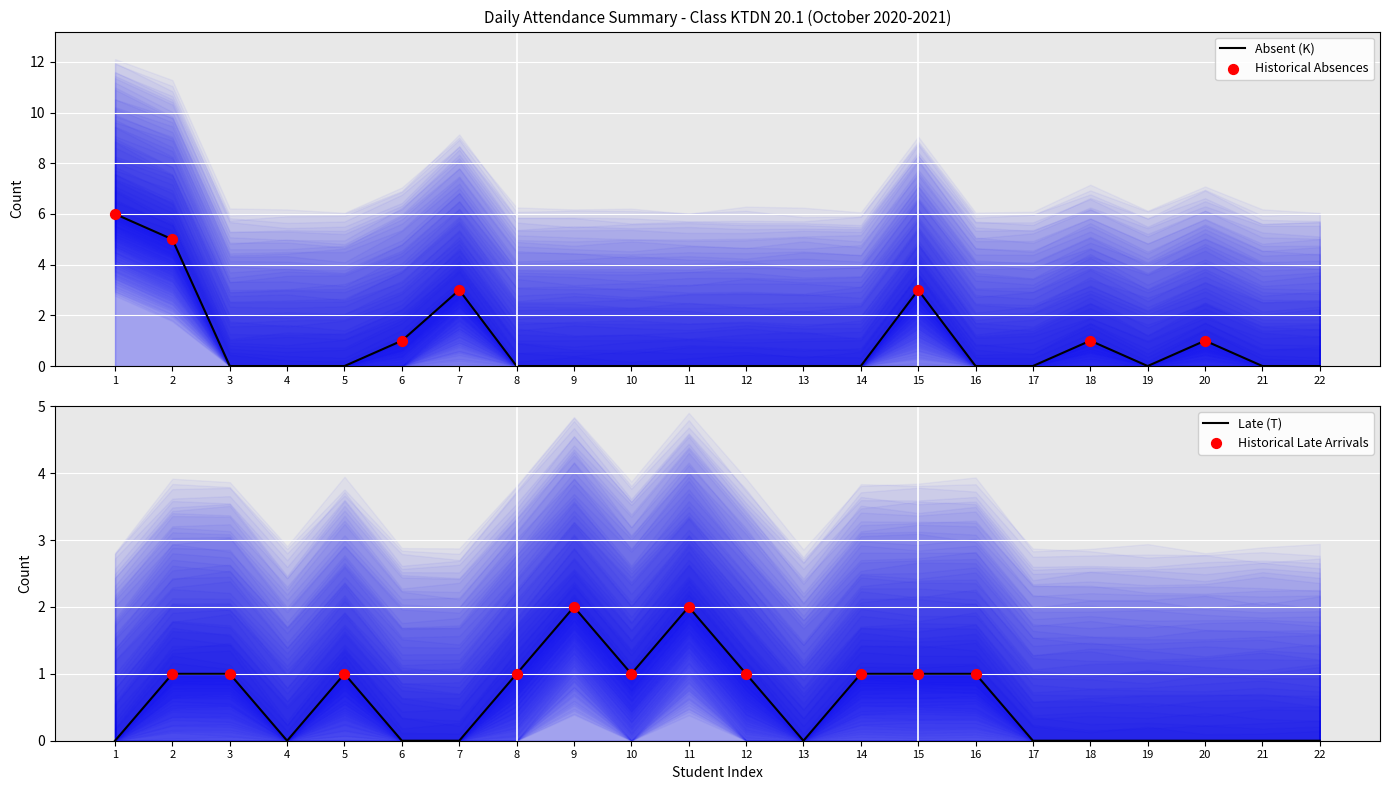

Which series reaches the minimum Y coordinate?

Absent (K)